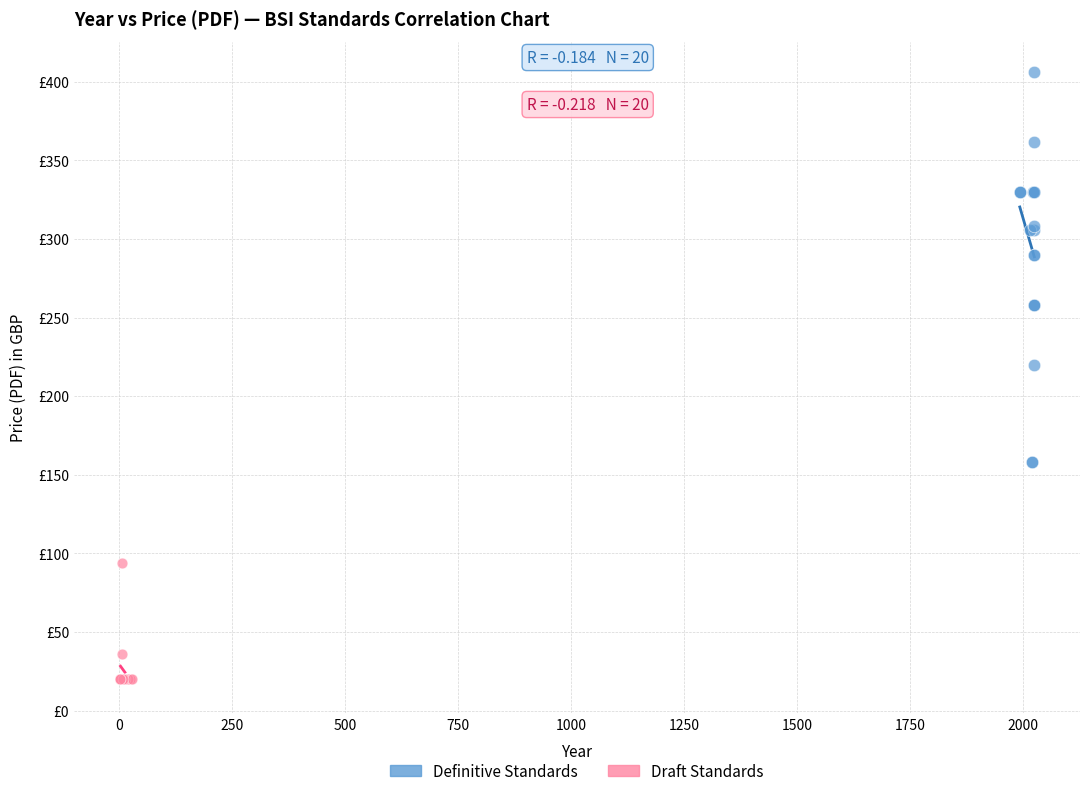

Which series contains the lowest Y value?

Draft Standards